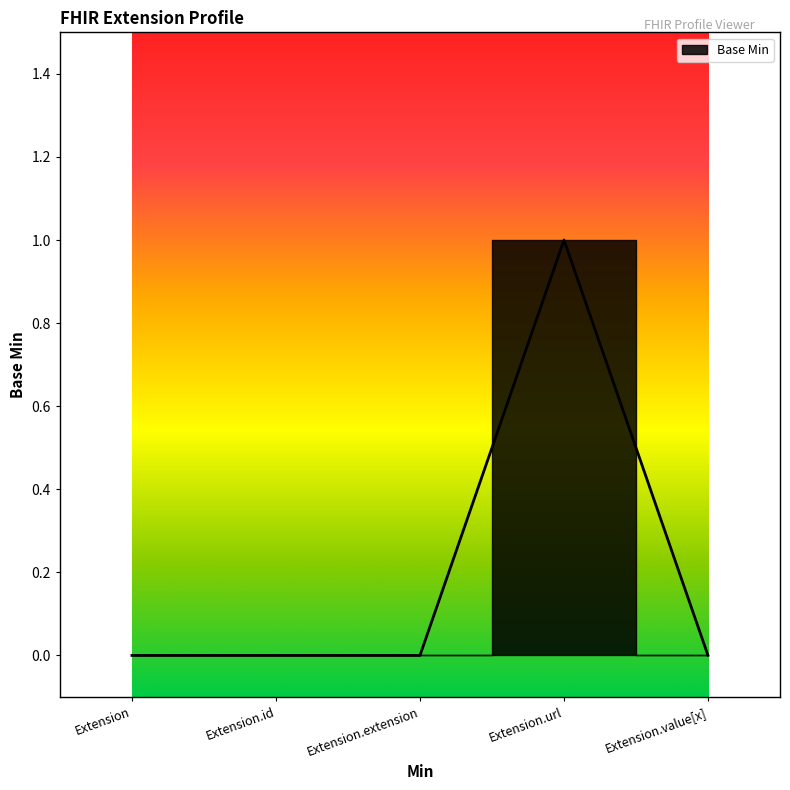

Which label corresponds to the smallest value in the chart?

Extension